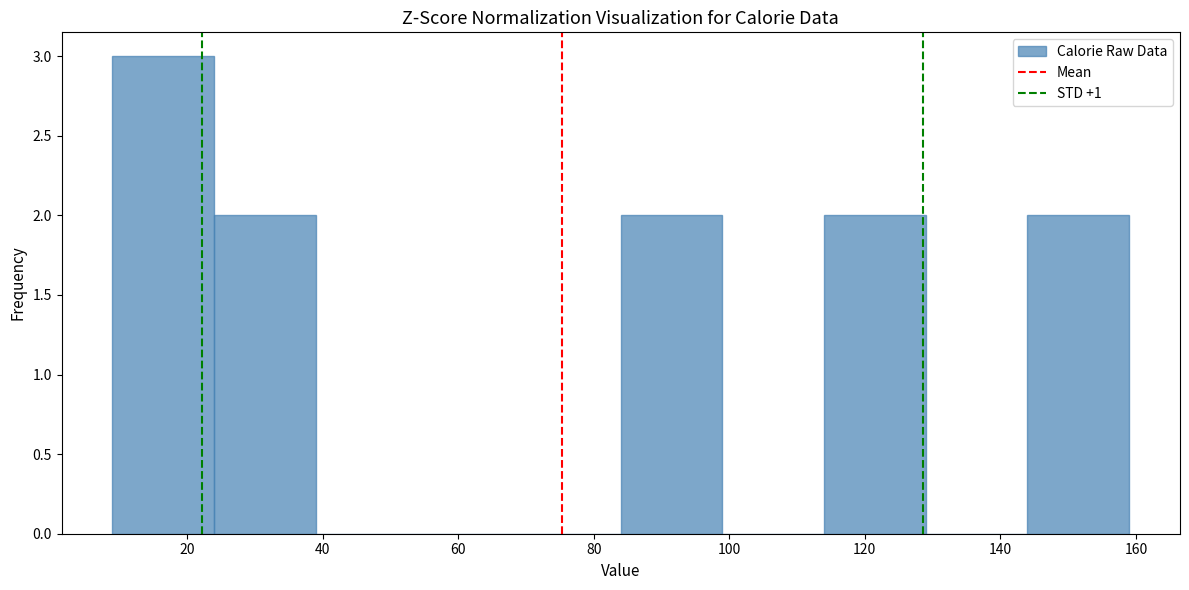

Reading left to right, transcribe this chart: for each bar, give the range it covers on the x-axis and its height. Neither the bar edges nor the heights are printed on the chart, so give them approximately, as read against the axes.

9 to 24: 3
24 to 39: 2
39 to 54: 0
54 to 69: 0
69 to 84: 0
84 to 99: 2
99 to 114: 0
114 to 129: 2
129 to 144: 0
144 to 159: 2